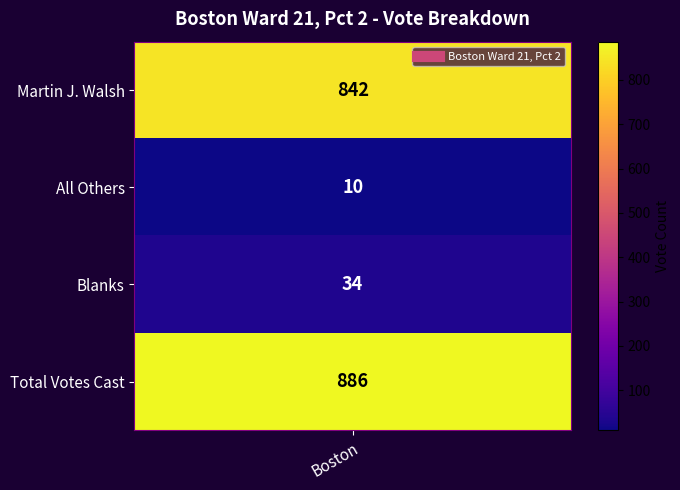

What is the minimum value shown in the chart?

10